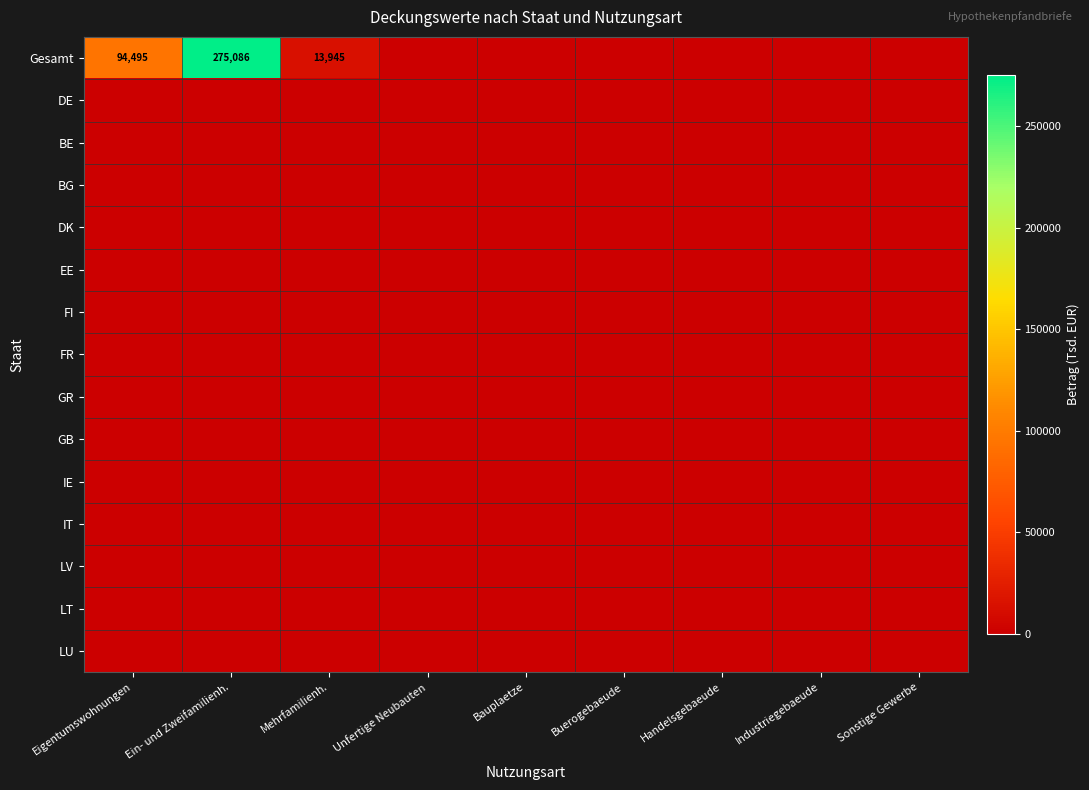

Which series has the largest total across all categories?

Gesamt